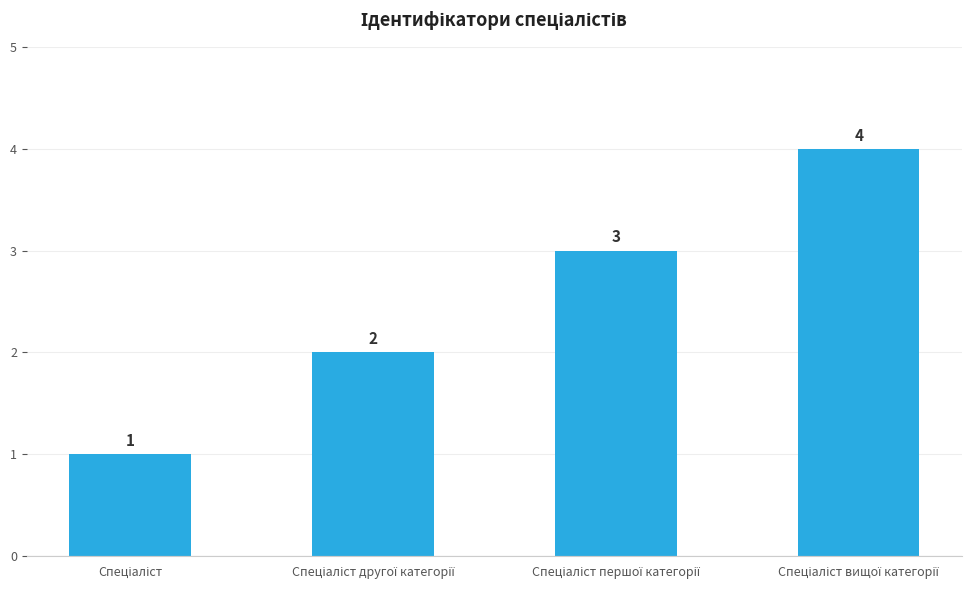

What is the maximum value shown in the chart?

4